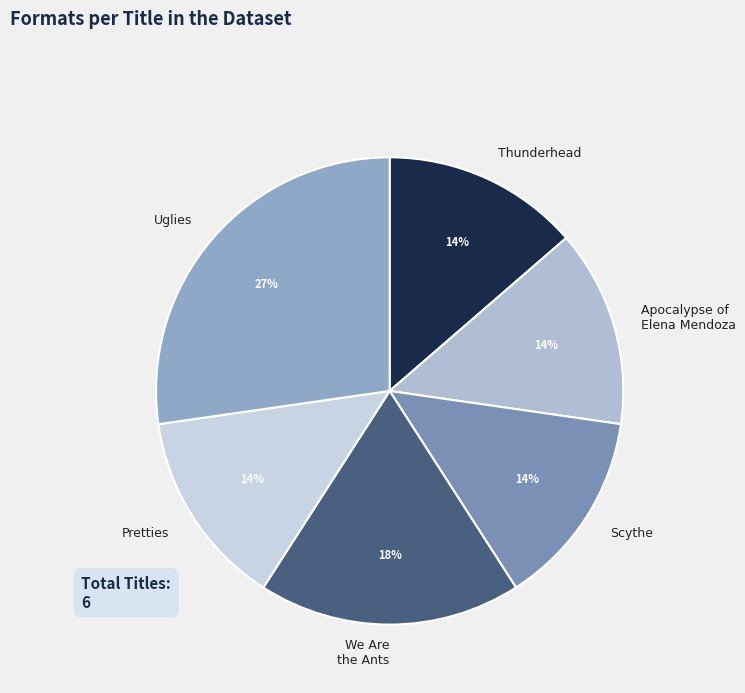

Do Apocalypse of Elena Mendoza and Scythe together represent more than half of the pie?

No